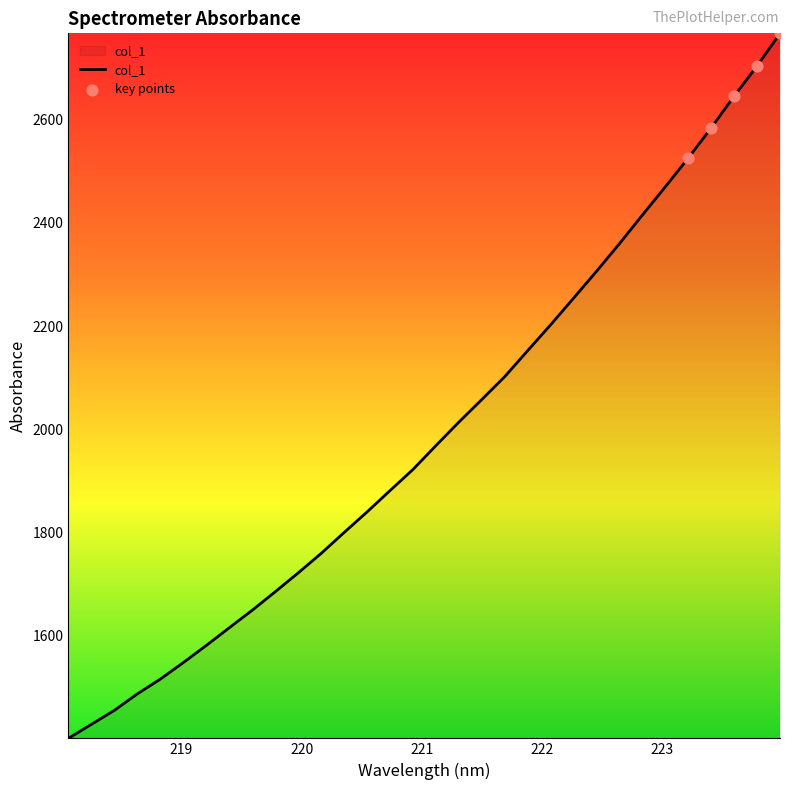

What is the greatest value displayed?

2767.3